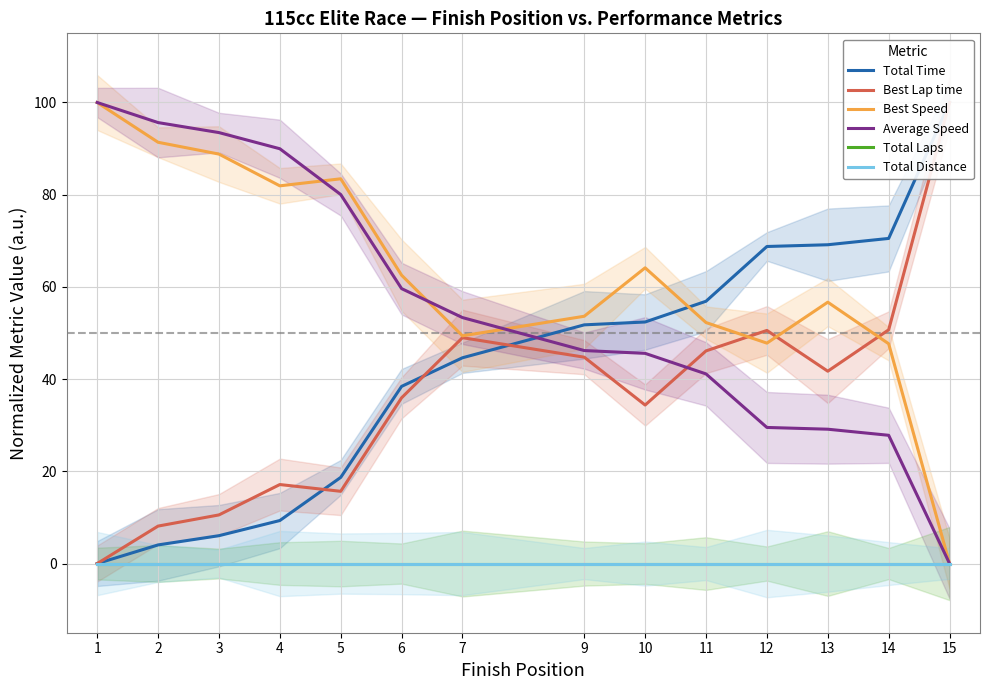

Does the chart have visible grid lines?

Yes